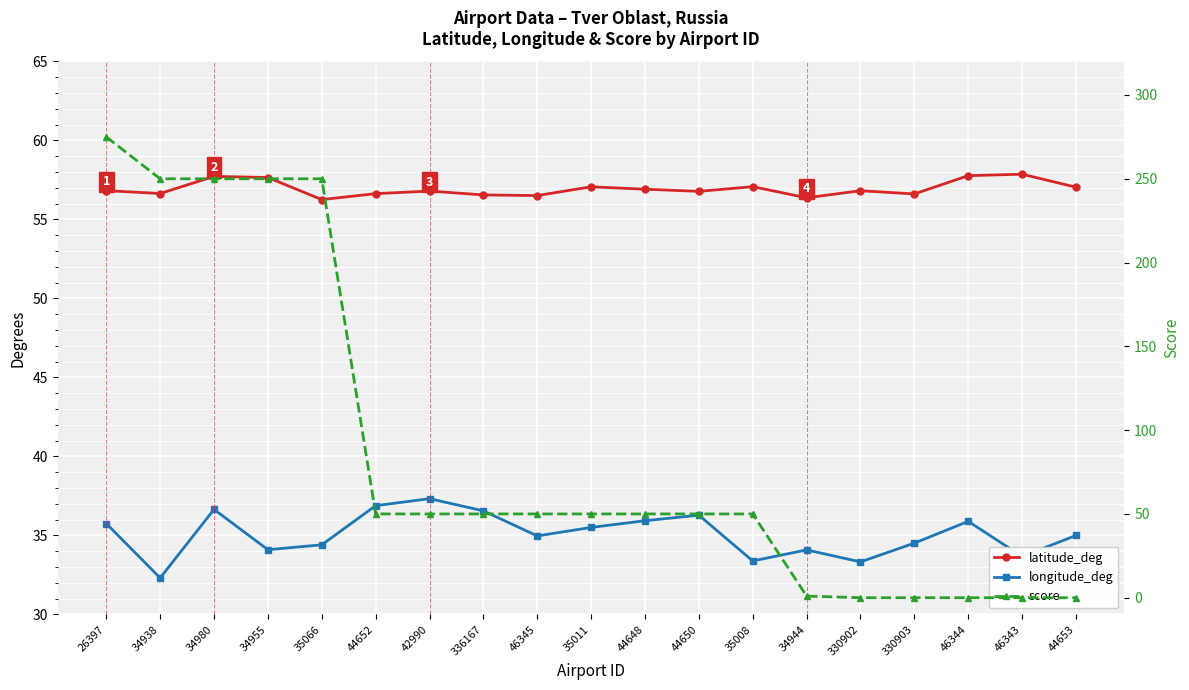

What is the maximum value for latitude_deg?

57.9